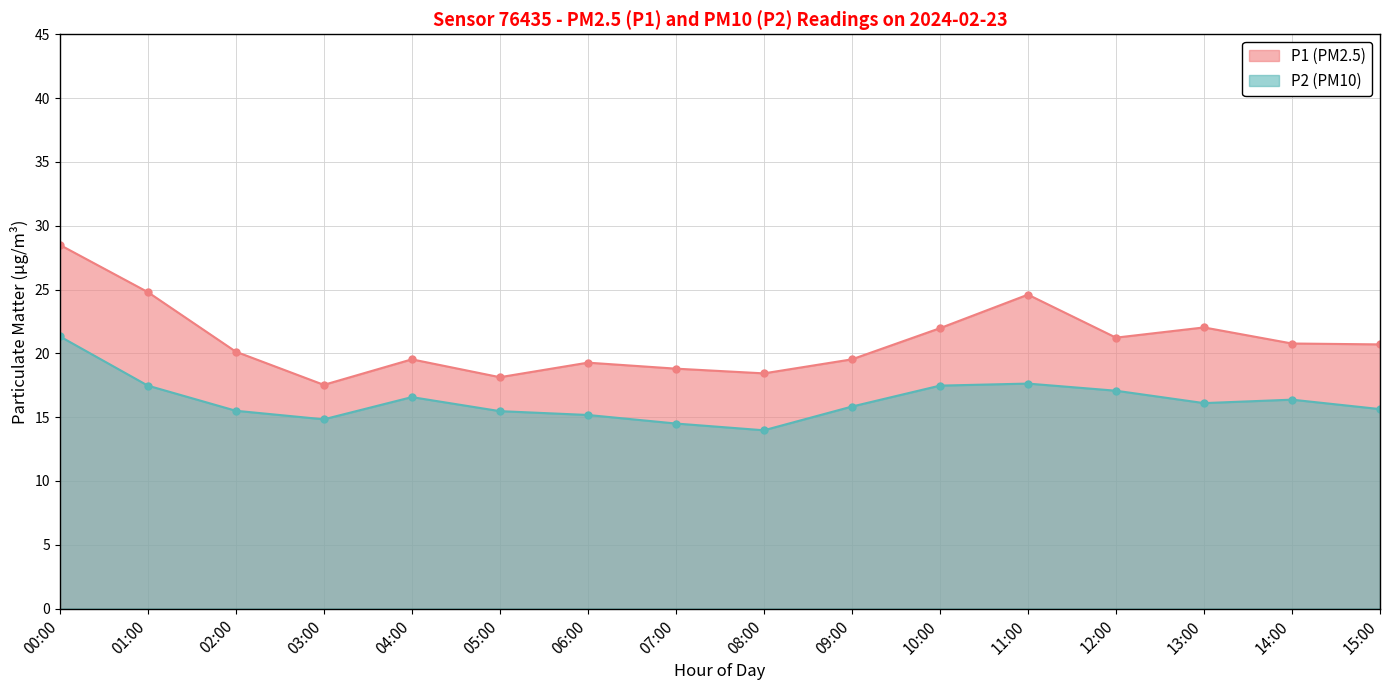

True or false: P1 and P2 intersect in this chart.

False